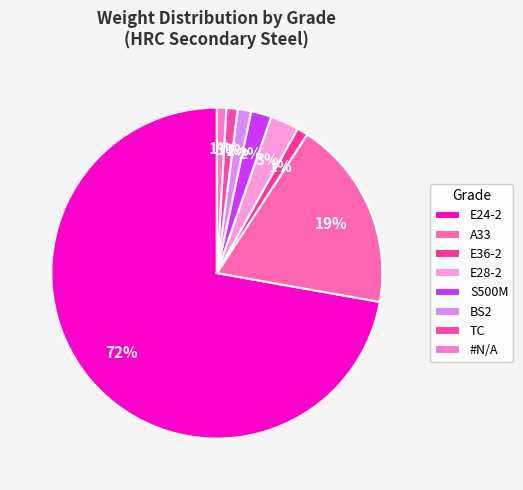

The S500M slice represents 1% of the pie. True or false?

False